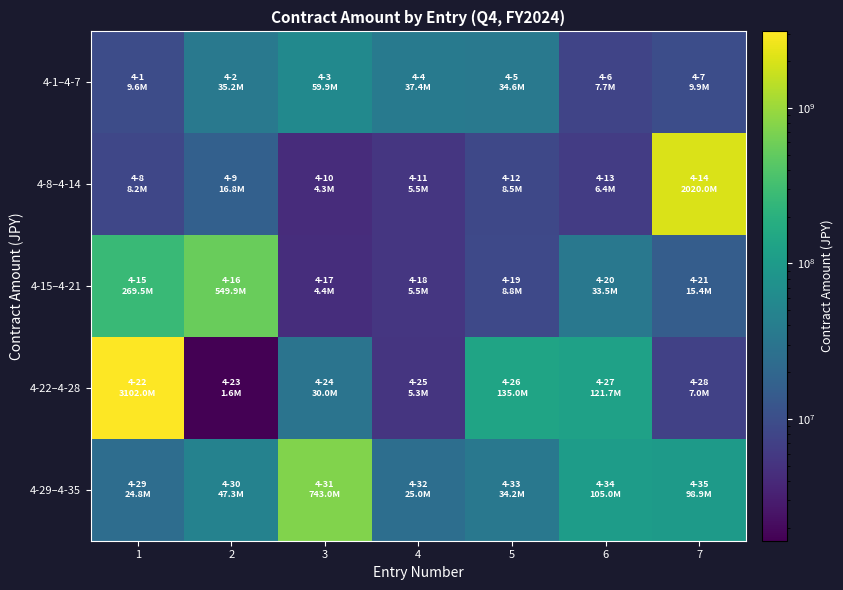

Count the number of categories in the chart.

7